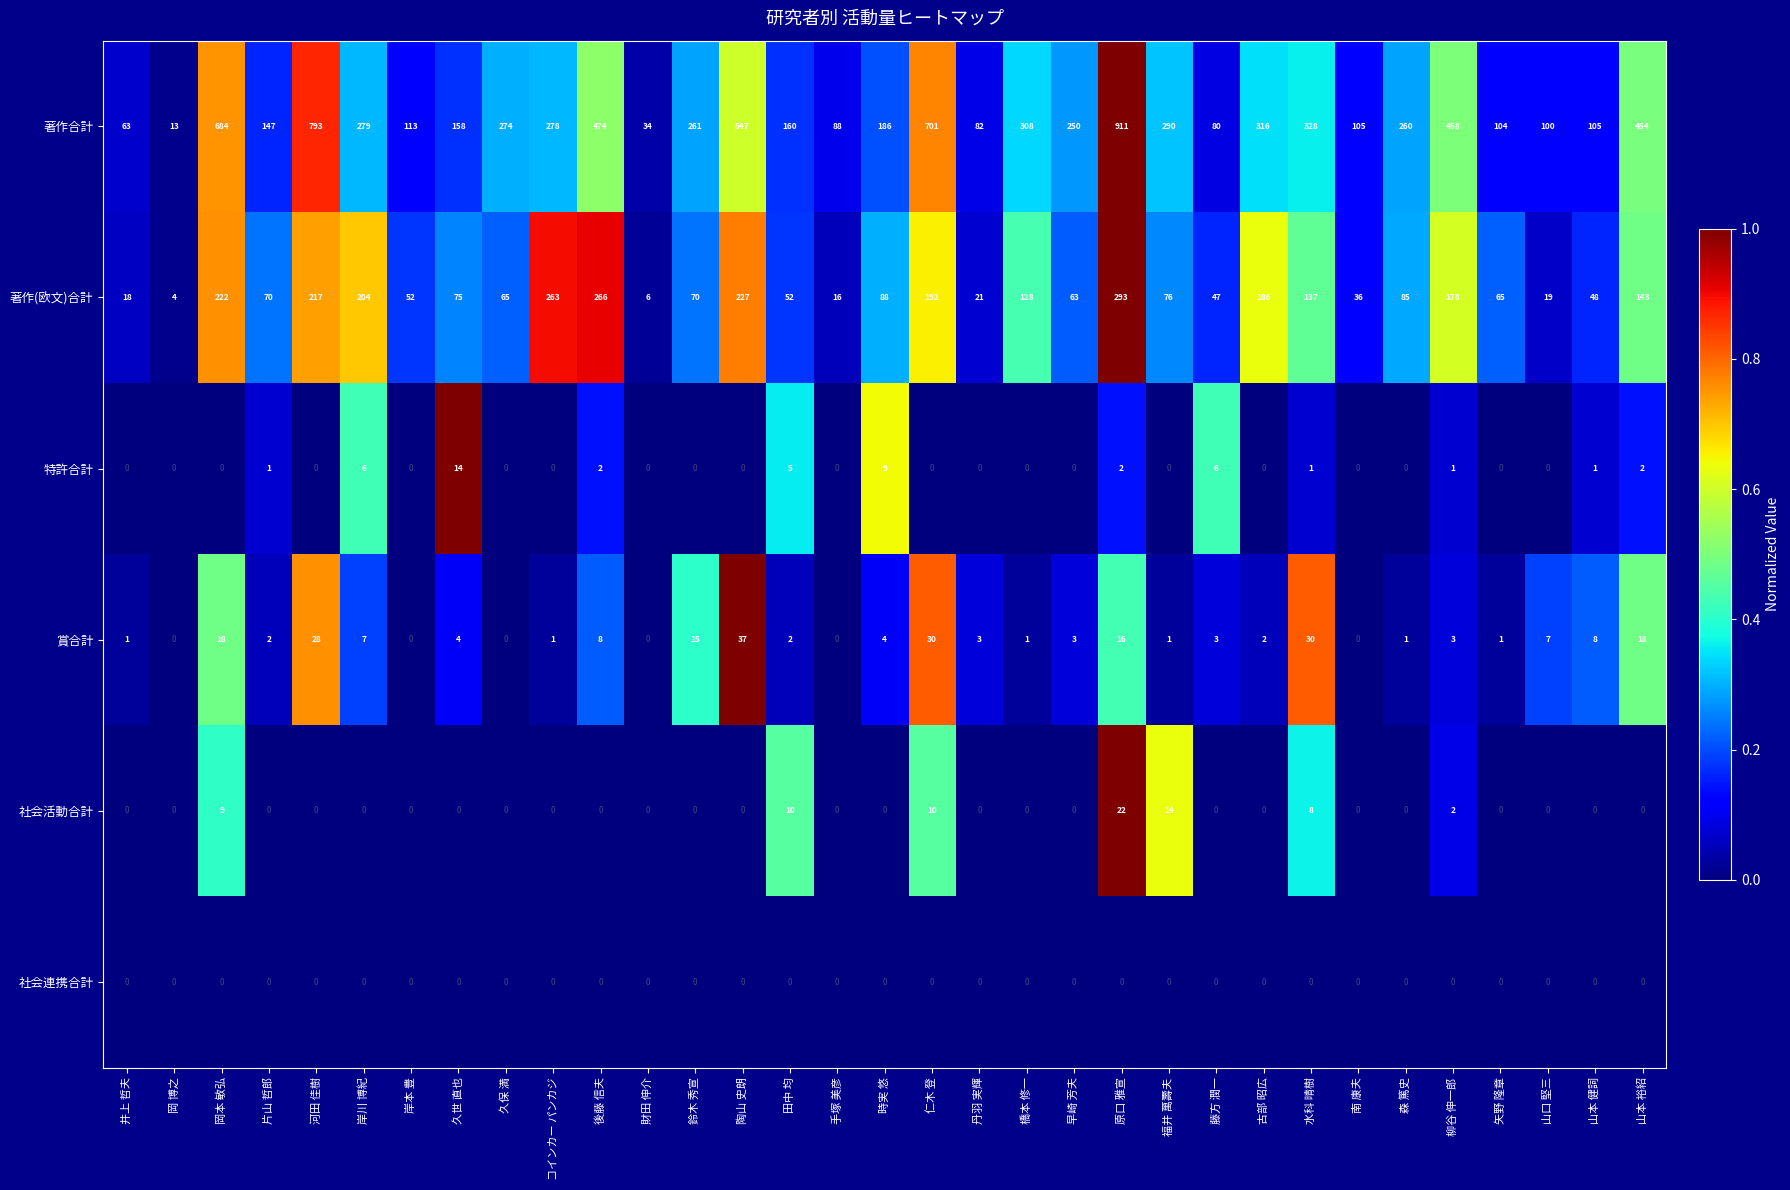

What is the spread (max minus min) of values at 岡 博之?

13